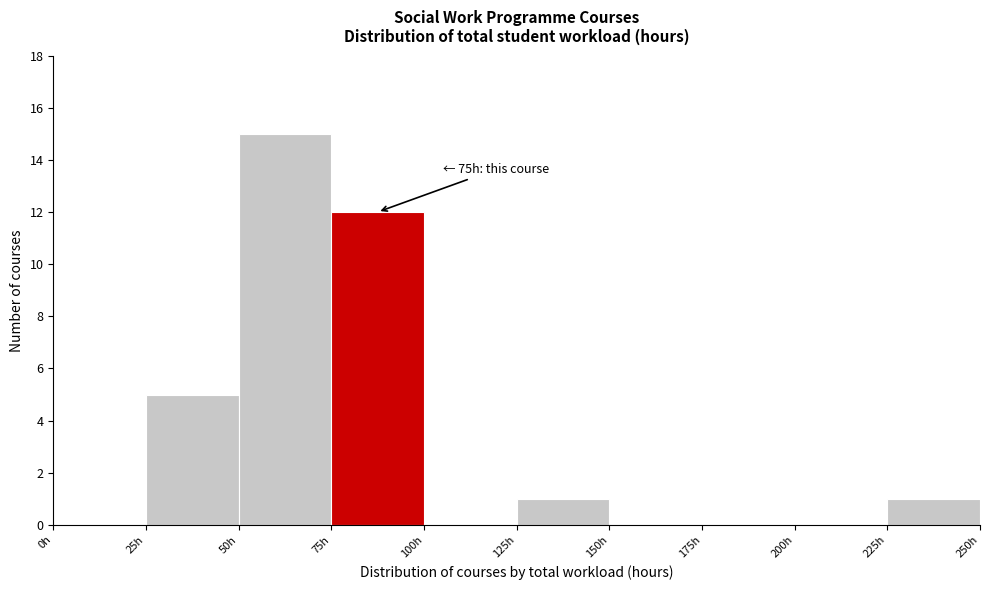

Over which range of the x-axis is the bar tallest?

50 to 75